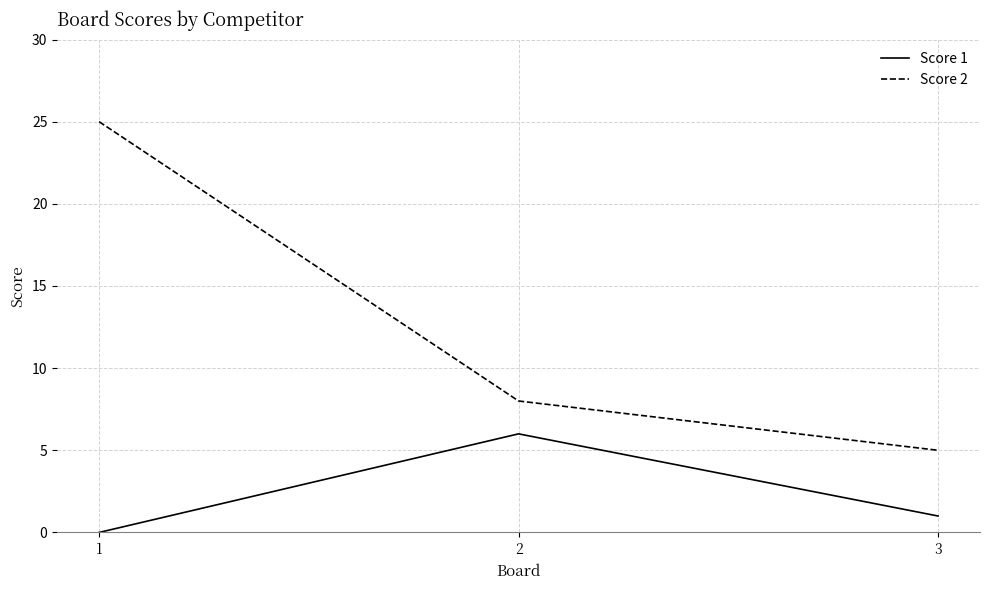

What is the difference between the maximum and minimum values in the Score 2 series?

20